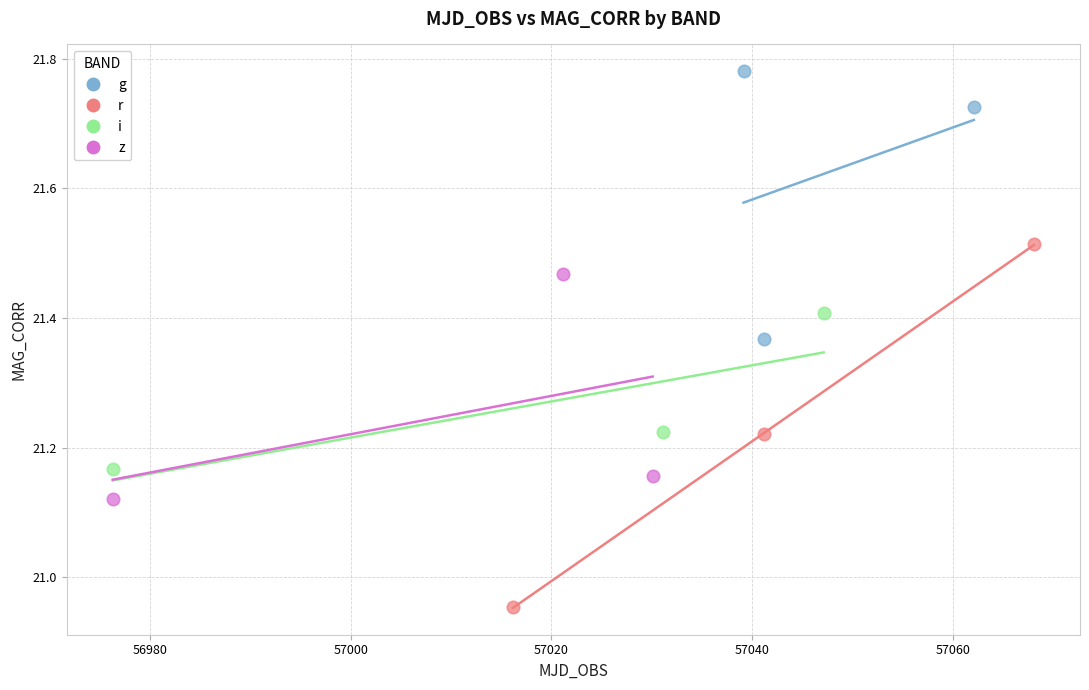

Which series has the widest spread of Y values?

r